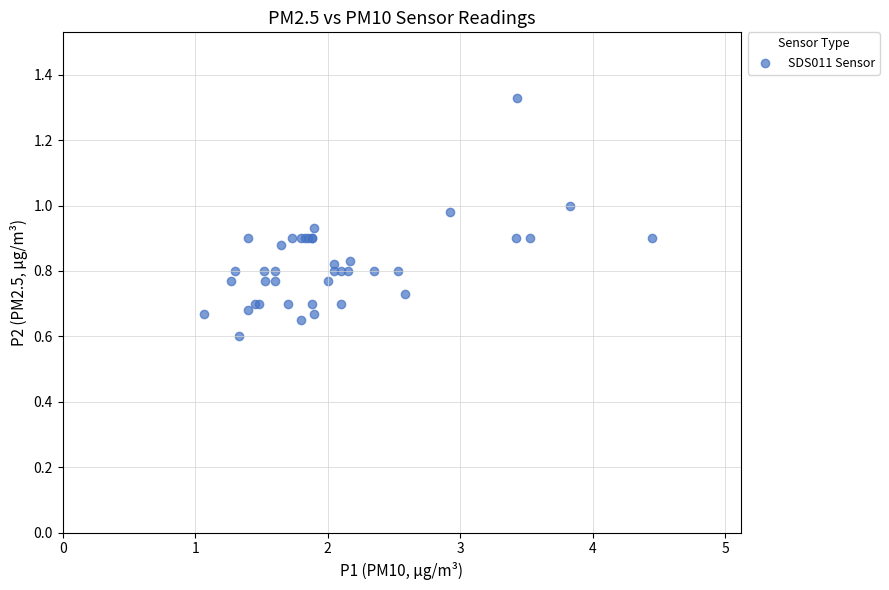

What Y value in the scatter plot is closest to 0?

0.6